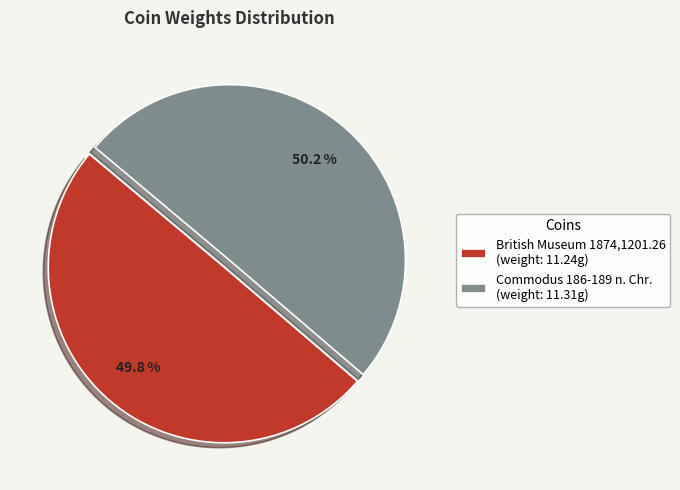

What percentage is the Commodus 186-189 n. Chr. slice, to the nearest percent?

50%